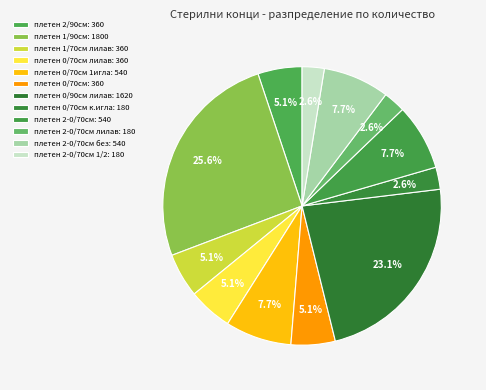

Rank the categories by value from lowest to highest.

8 (180), 10 (180), 12 (180), 1 (360), 3 (360), 4 (360), 6 (360), 5 (540), 9 (540), 11 (540), 7 (1620), 2 (1800)